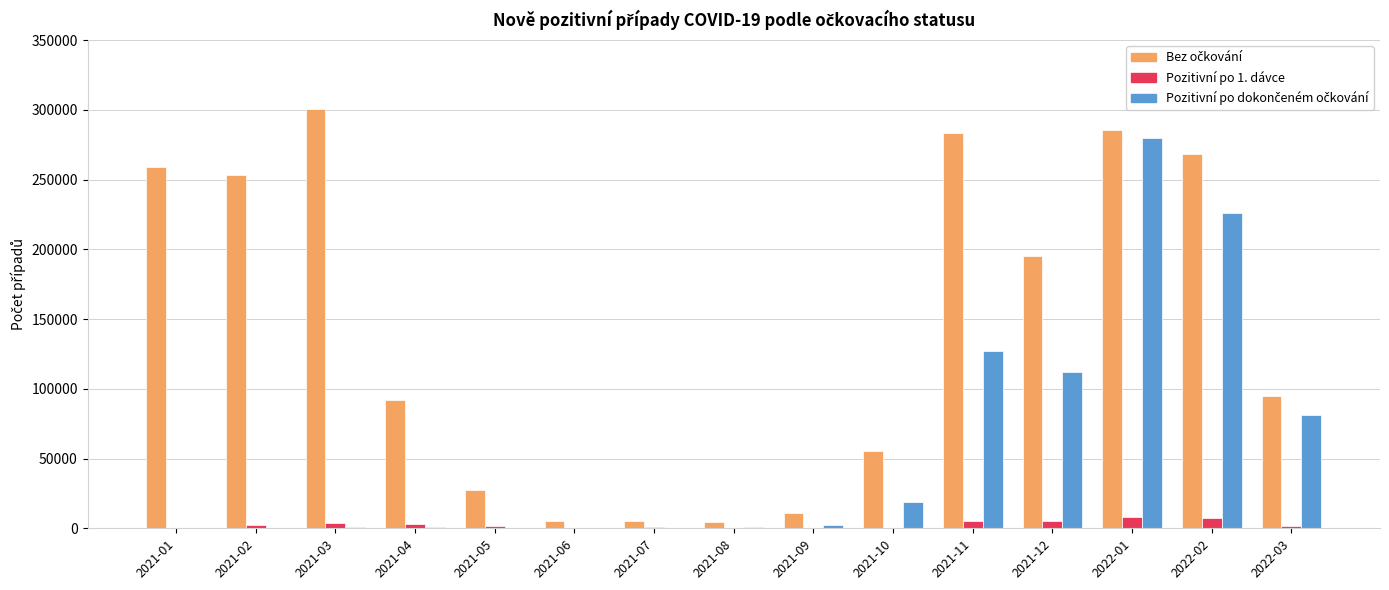

Which label corresponds to the largest value in the chart?

2021-03